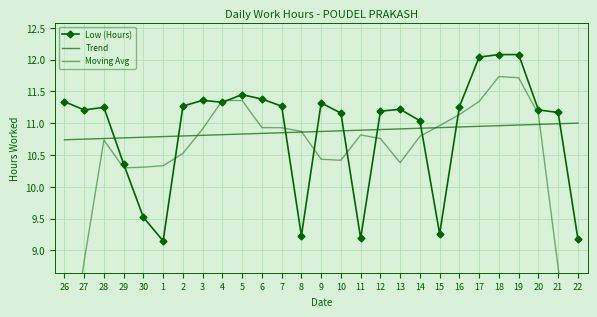

What is the average value of the Low (Hours) series?

10.9